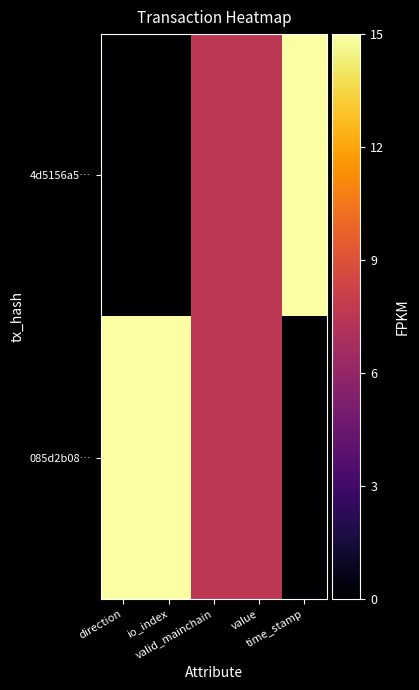

What is the total value across all series at direction?

15.0